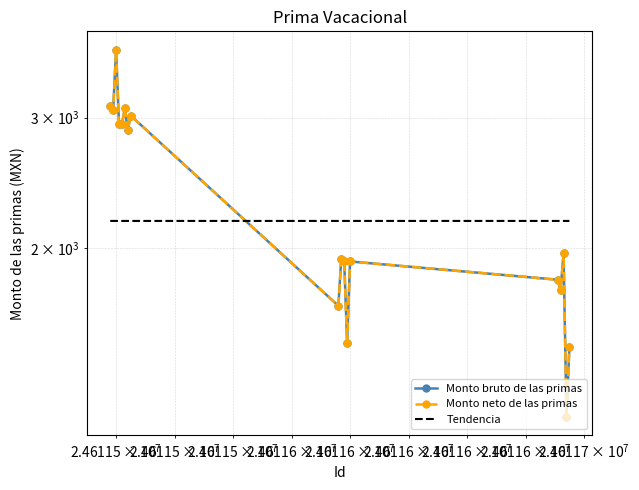

What is the minimum value shown in the chart?

1187.0